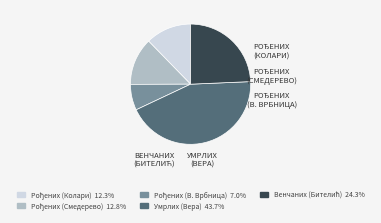

Is there any slice that represents more than half of the pie?

No